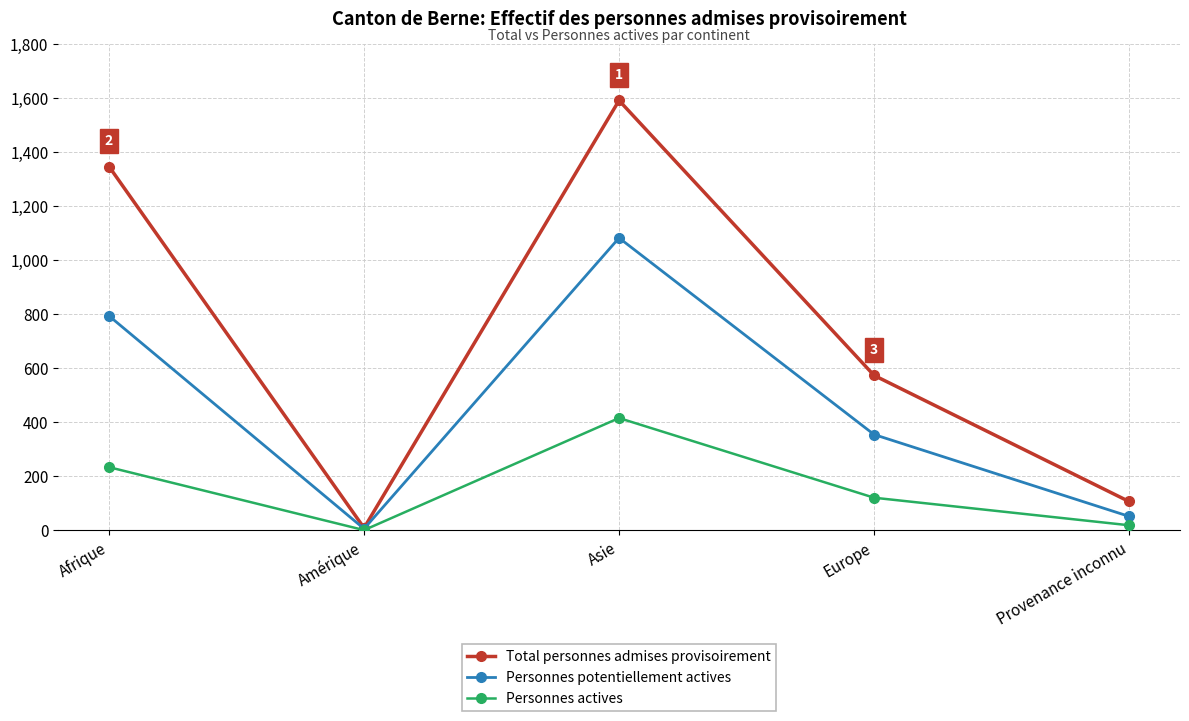

What is the greatest value displayed?

1591